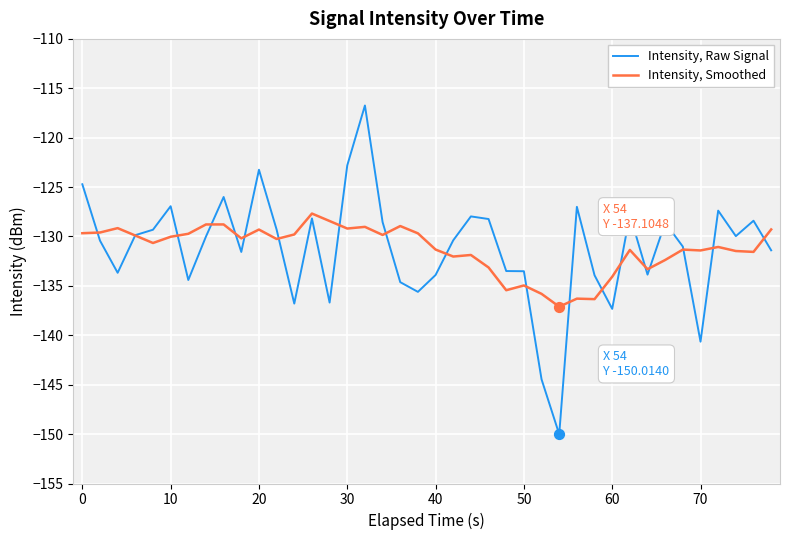

What is the greatest value displayed?

-116.7